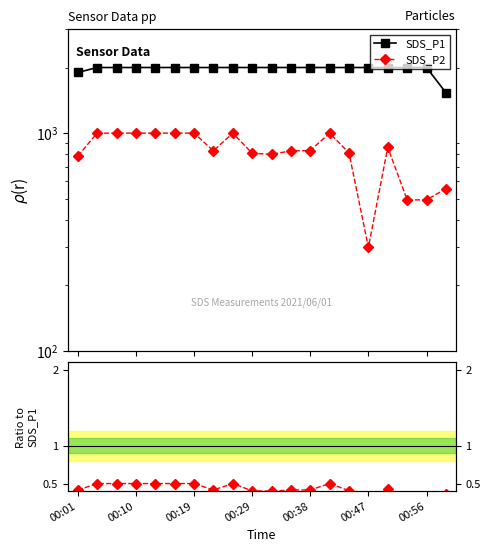

At which category does Ratio SDS_P2/SDS_P1 reach its first local valley?

7